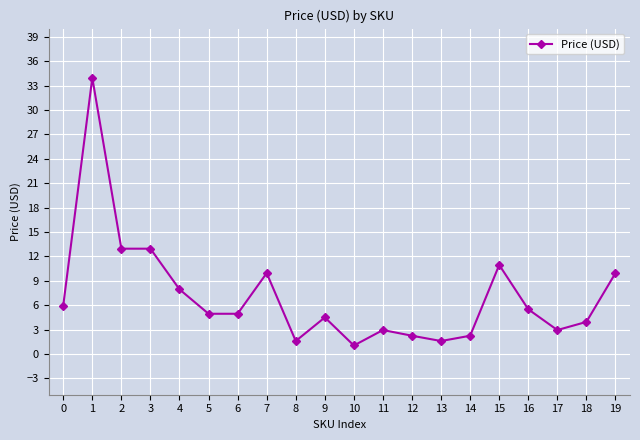

What is the change in value from 12 to 18?

+1.7